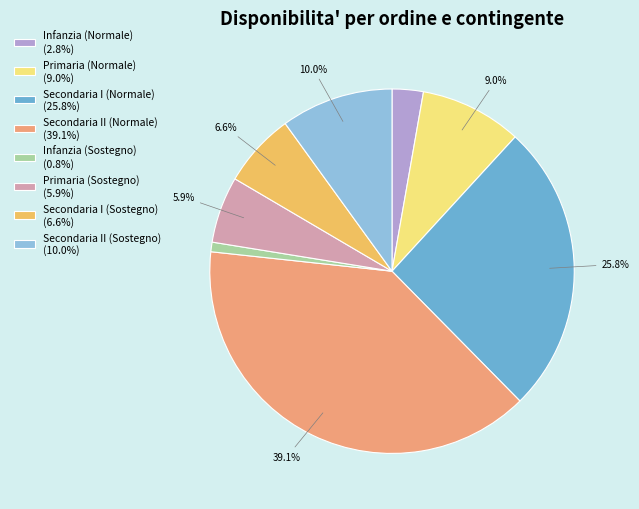

Count the number of slices in the pie.

8